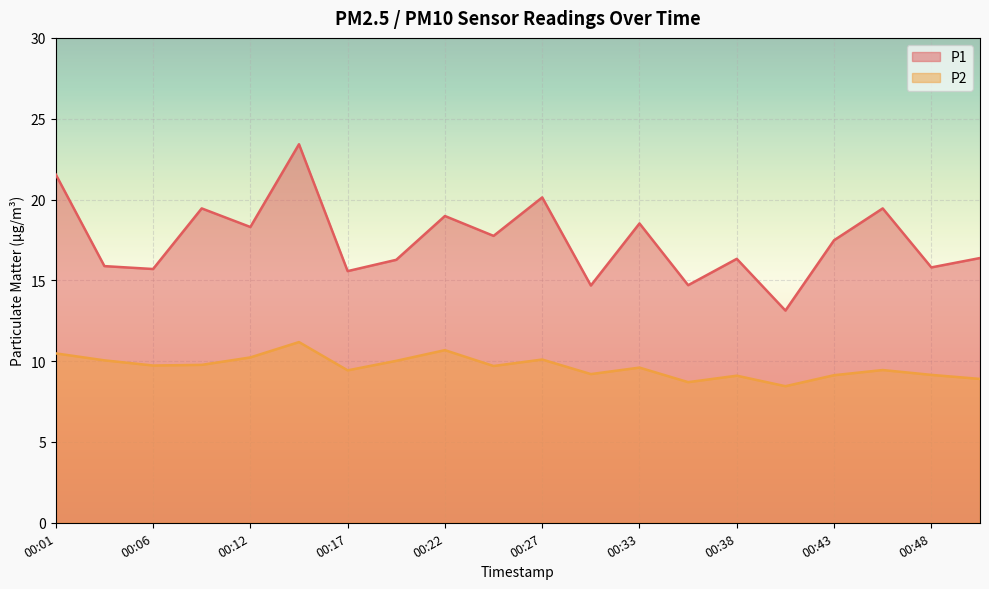

What is the minimum value shown in the chart?

8.4